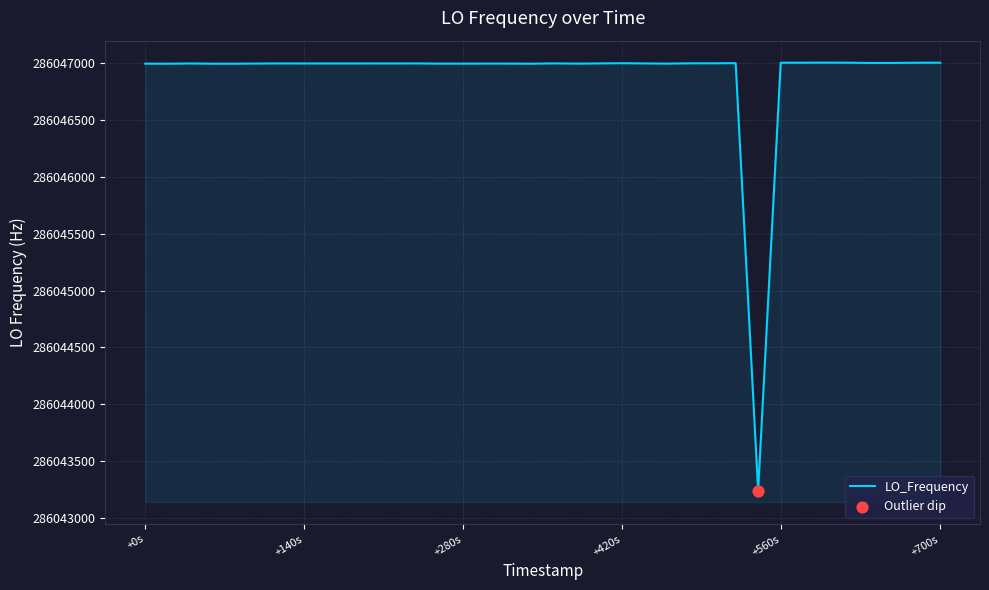

What is the difference between the maximum and minimum values?

3765.2